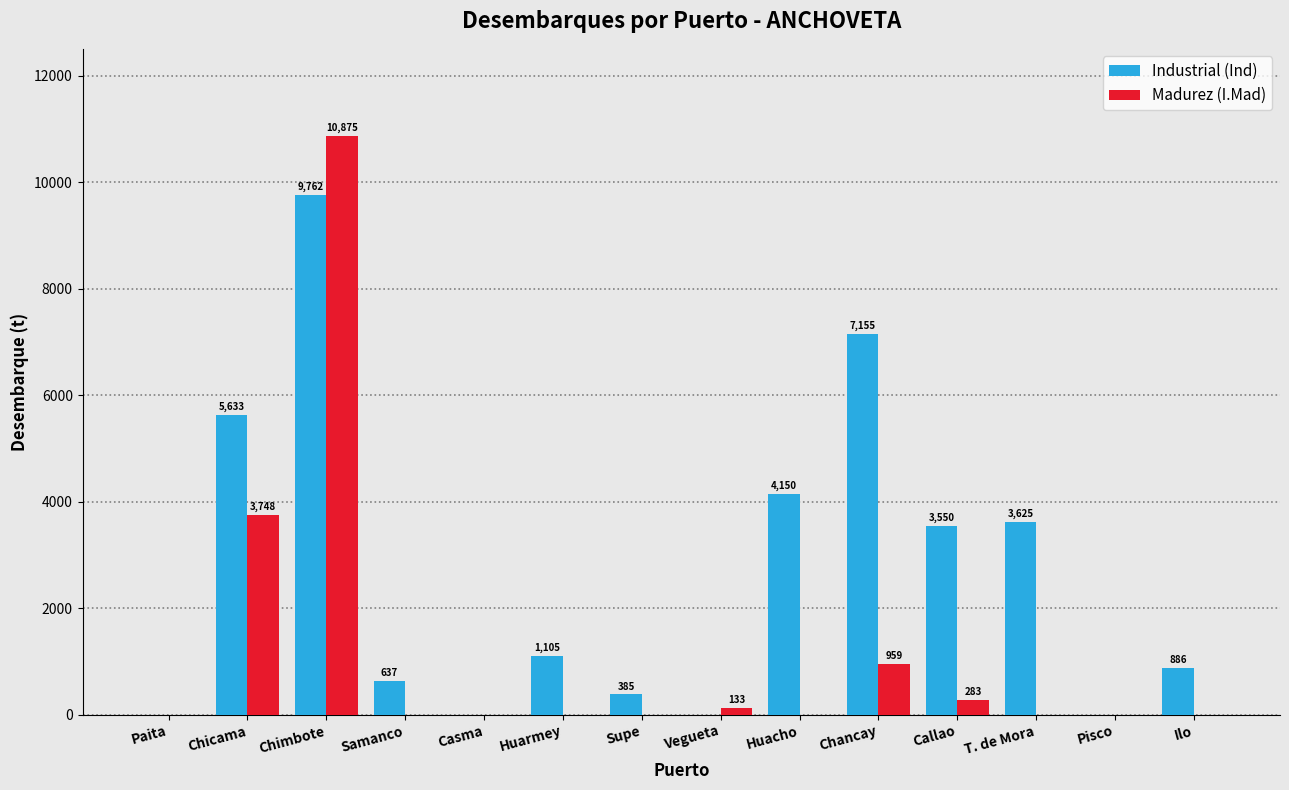

True or false: Industrial (Ind) has a value of 0.0 at Paita.

True